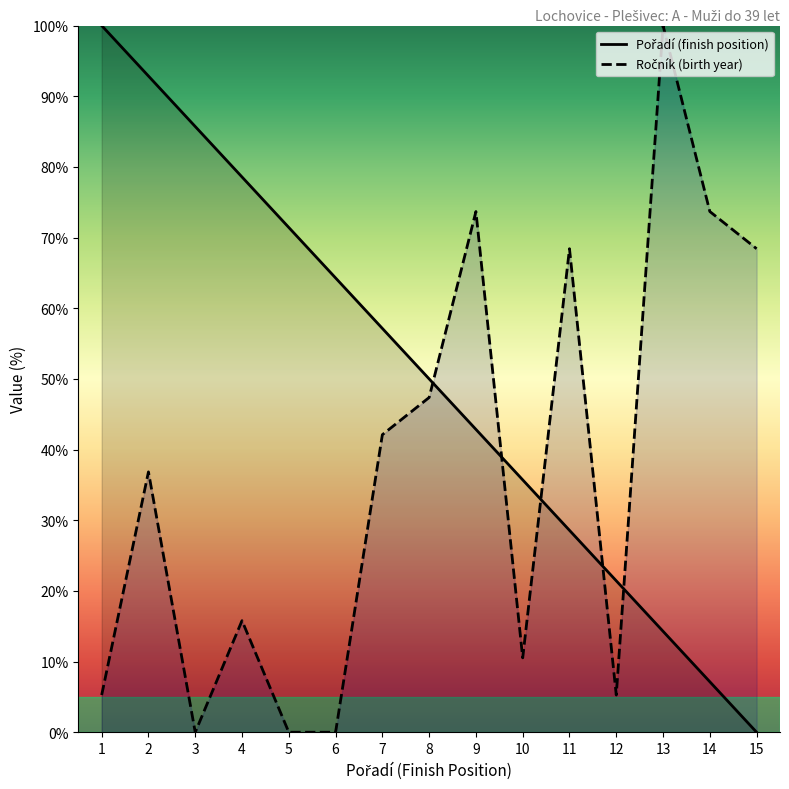

Reading left to right, what are all the values shown in this chart?

Pořadí (finish position): 100.0	92.9	85.7	78.6	71.4	64.3	57.1	50.0	42.9	35.7	28.6	21.4	14.3	7.1	0.0
Ročník (birth year): 5.3	36.8	0.0	15.8	0.0	0.0	42.1	47.4	73.7	10.5	68.4	5.3	100.0	73.7	68.4